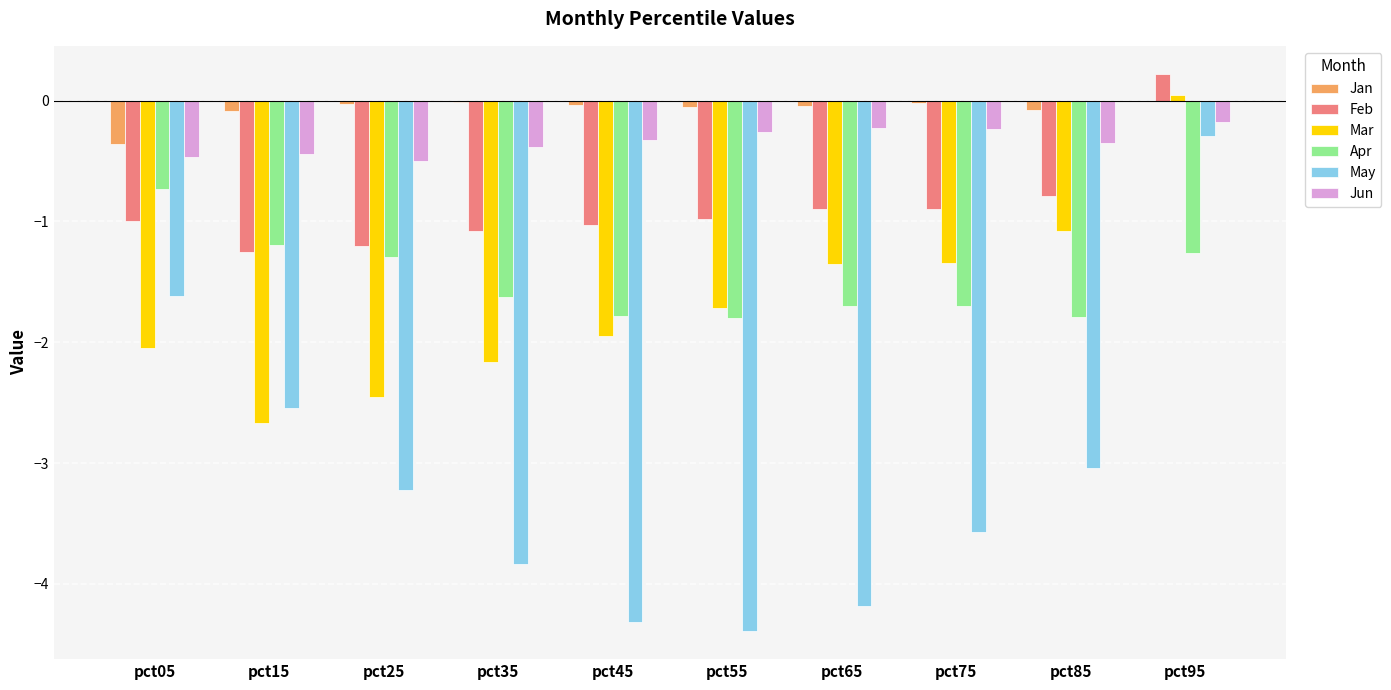

At which category is the sum across all series the highest?

pct95